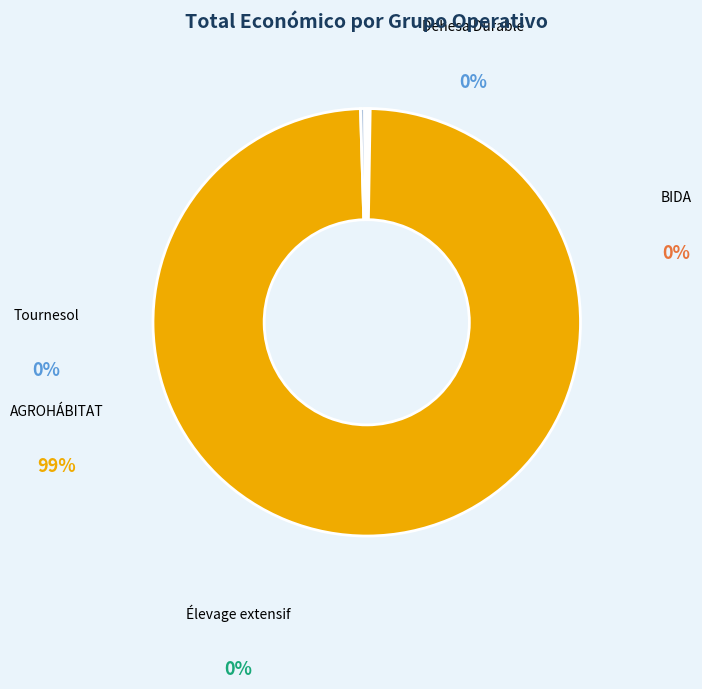

To the nearest percent, what is the average slice percentage?

20%